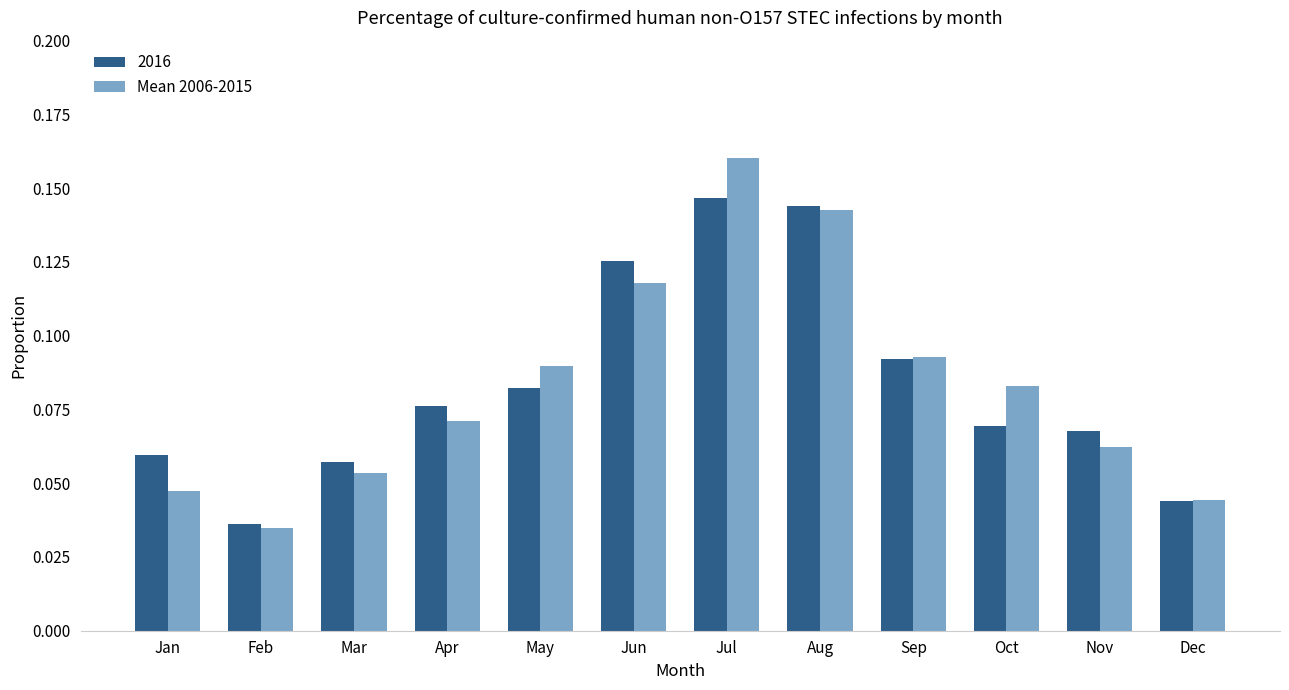

How many 2016 values are between 0 and 1?

12